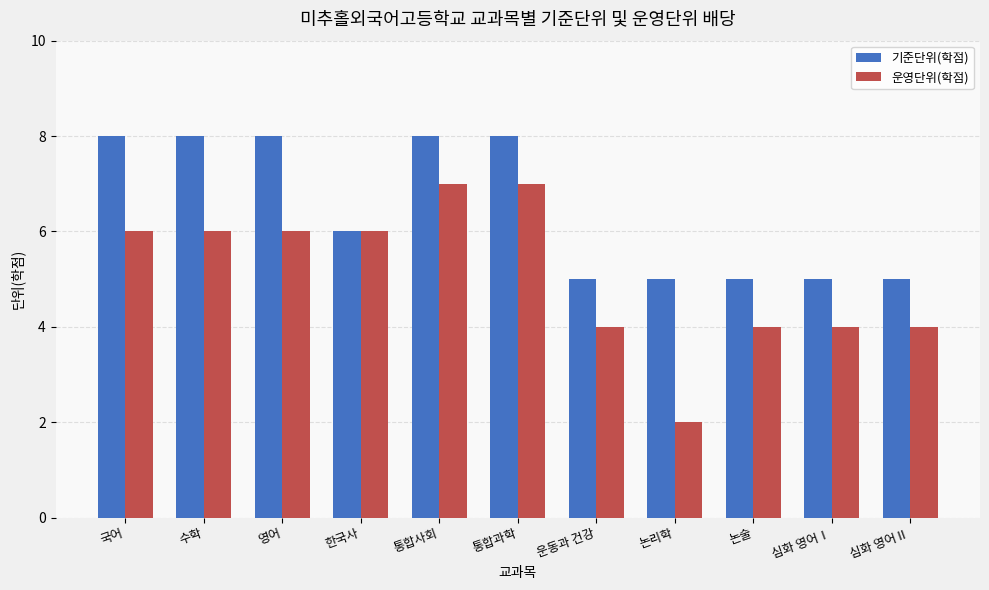

How many series are shown in this chart?

2